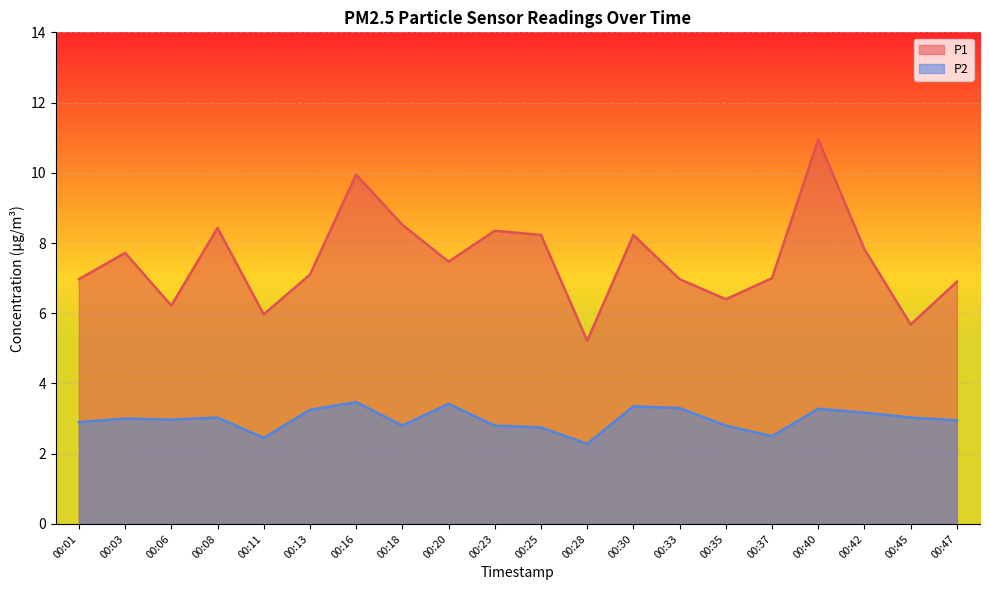

List the series in order of their overall mean, highest first.

P1, P2